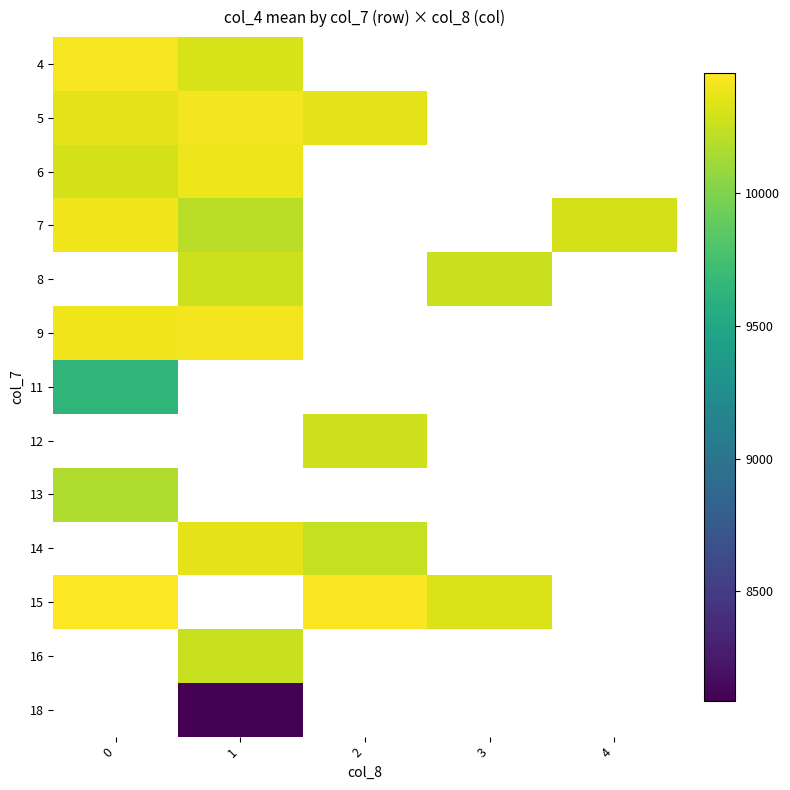

What is the smallest value displayed?

8089.0